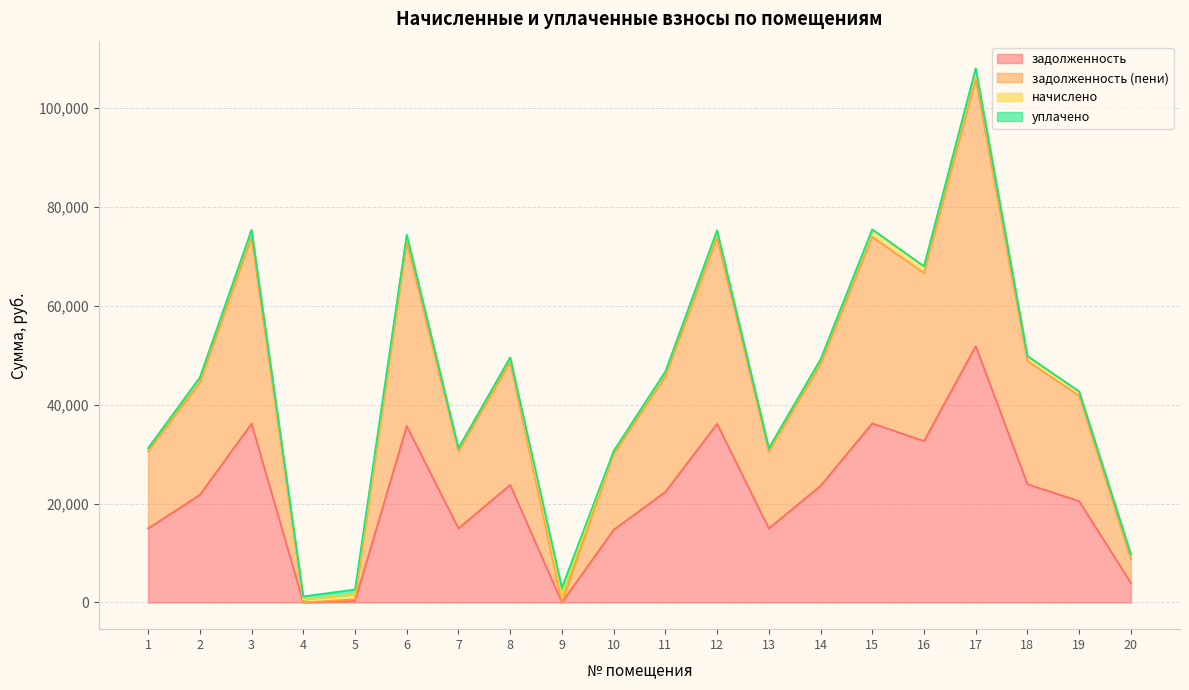

At which category is the sum across all series the highest?

17